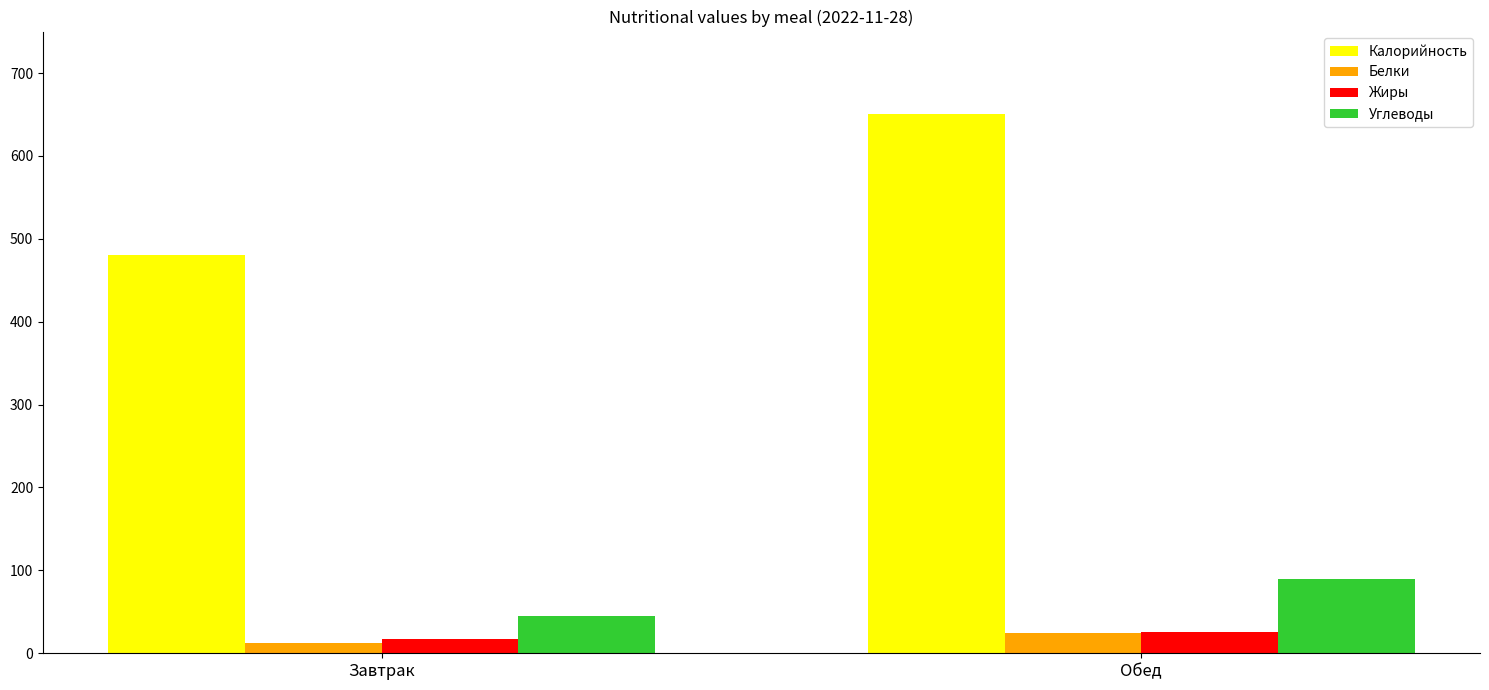

What is the average value of the Жиры series?

21.1